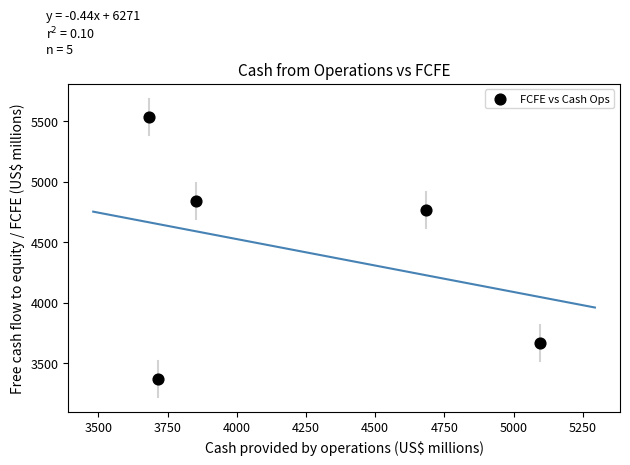

What Y value in the scatter plot is closest to 4452?

4763